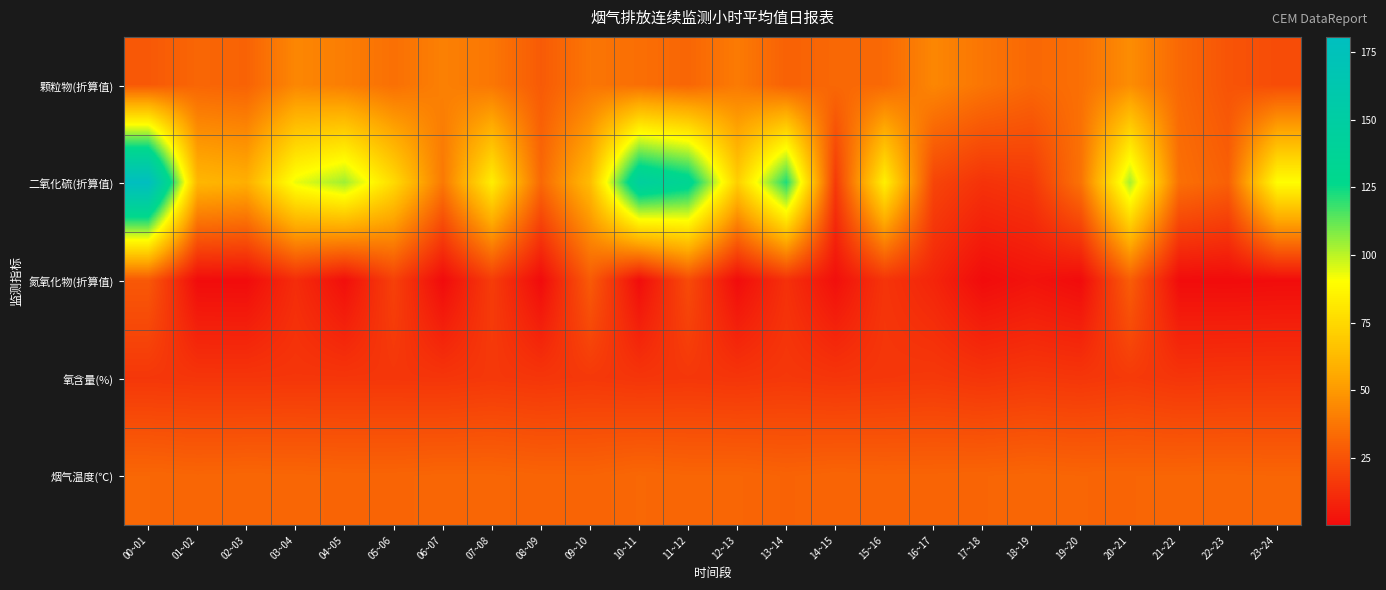

At which category is the sum across all series the highest?

00~01